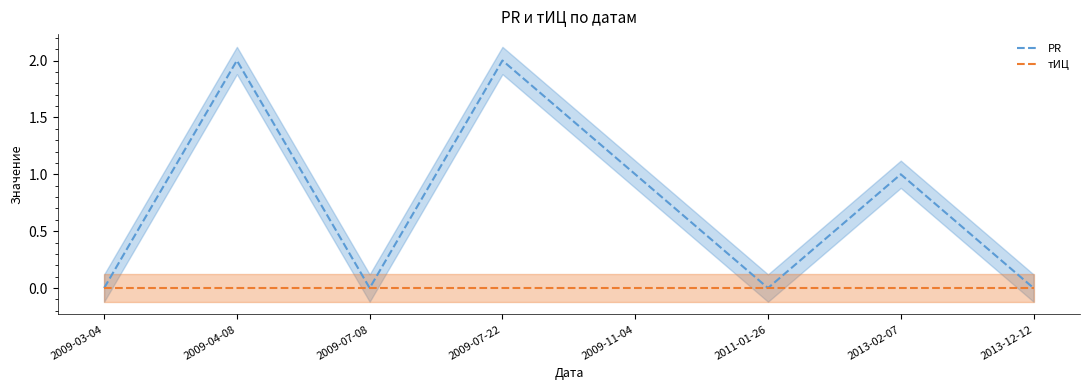

Rank the series by their maximum value, from lowest to highest.

тИЦ, PR